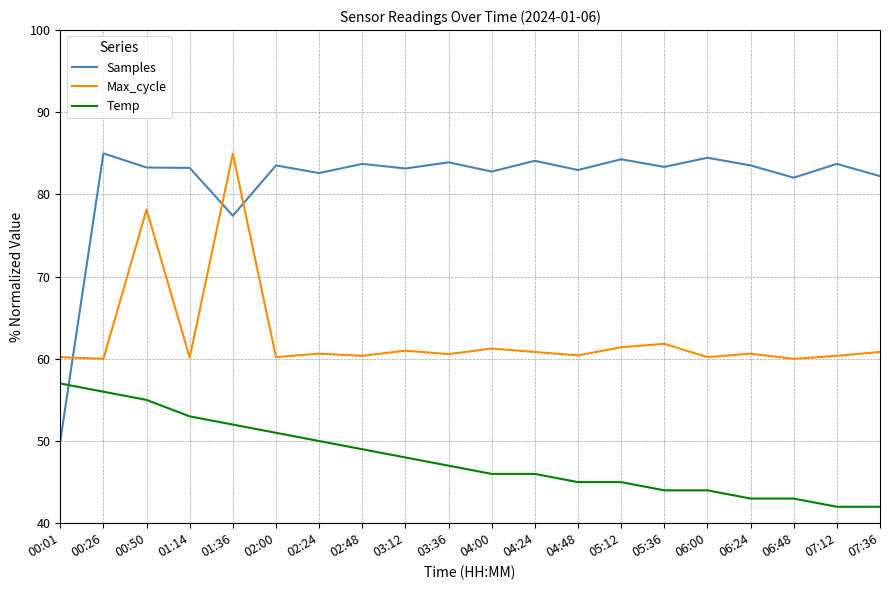

Where is the first local maximum for Samples?

00:26